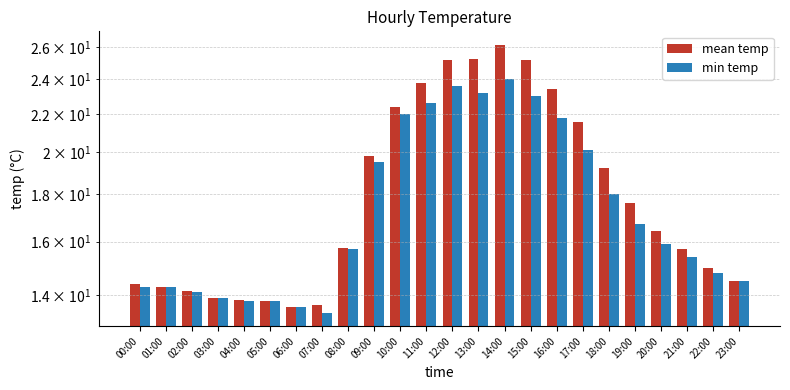

How many values in the mean temp series exceed 16?

12